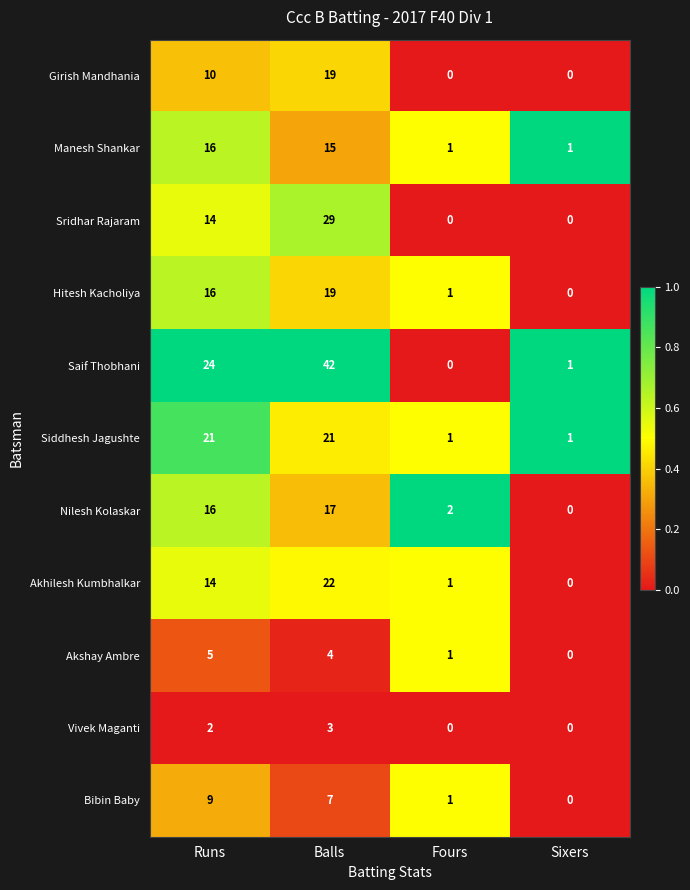

The value of Saif Thobhani at Runs is 24. True or false?

True